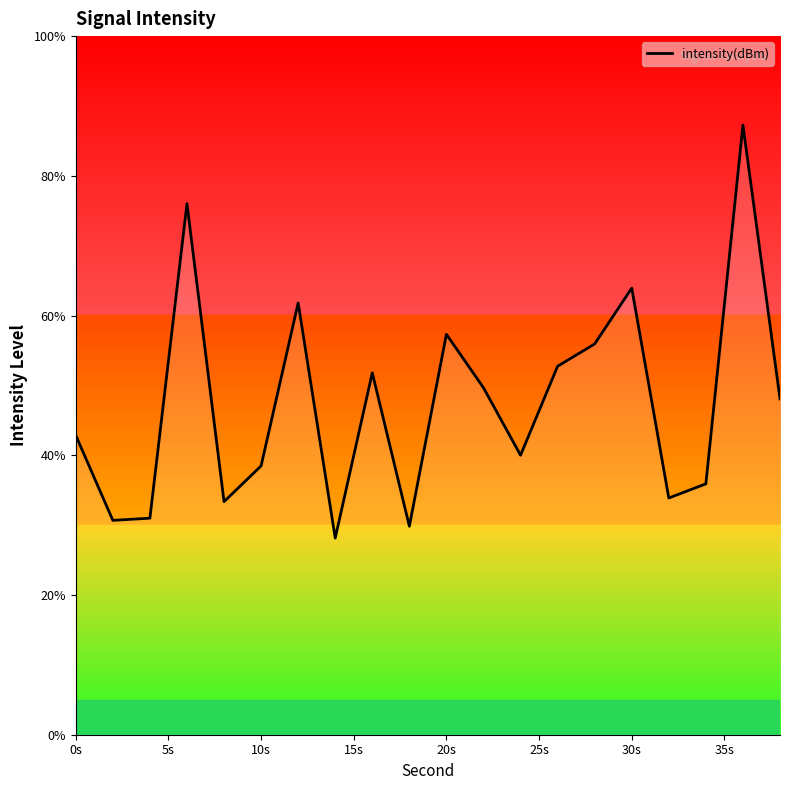

What is the greatest value displayed?

87.3